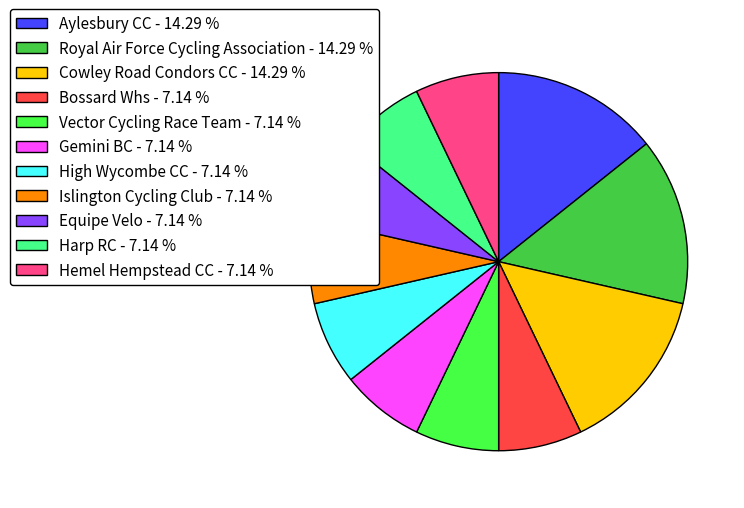

Is the sum of Cowley Road Condors CC and Bossard Whs greater than half?

No